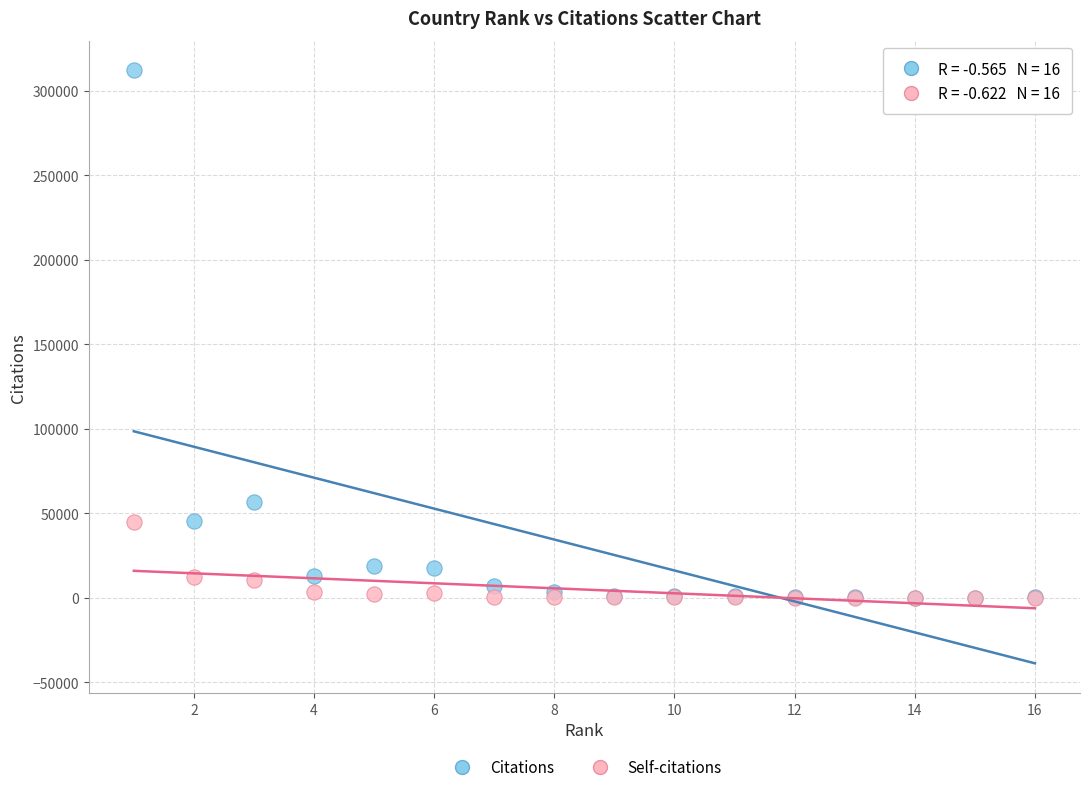

In the Citations series, what Y value is closest to 156123?

56645